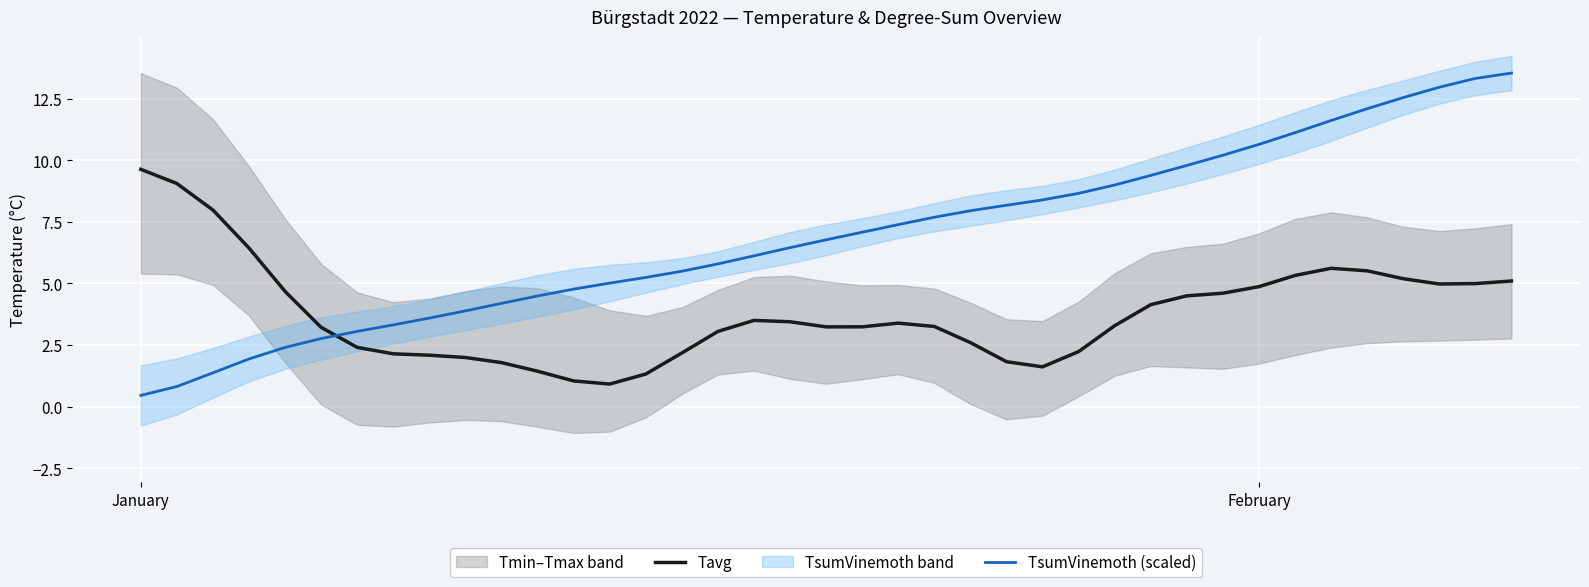

What is the highest value of the TsumVinemoth (scaled) series?

13.5